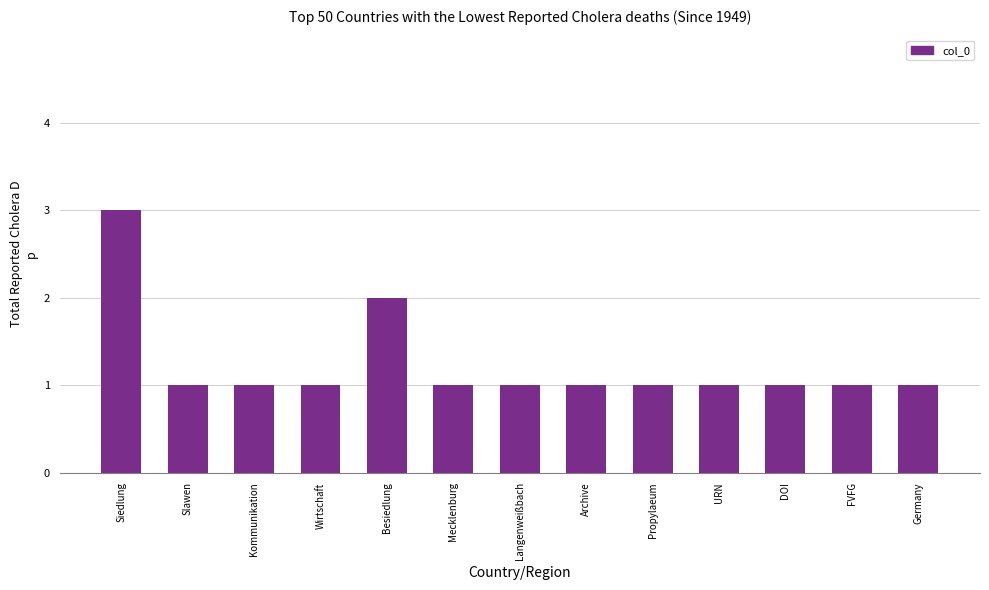

What is the average value?

1